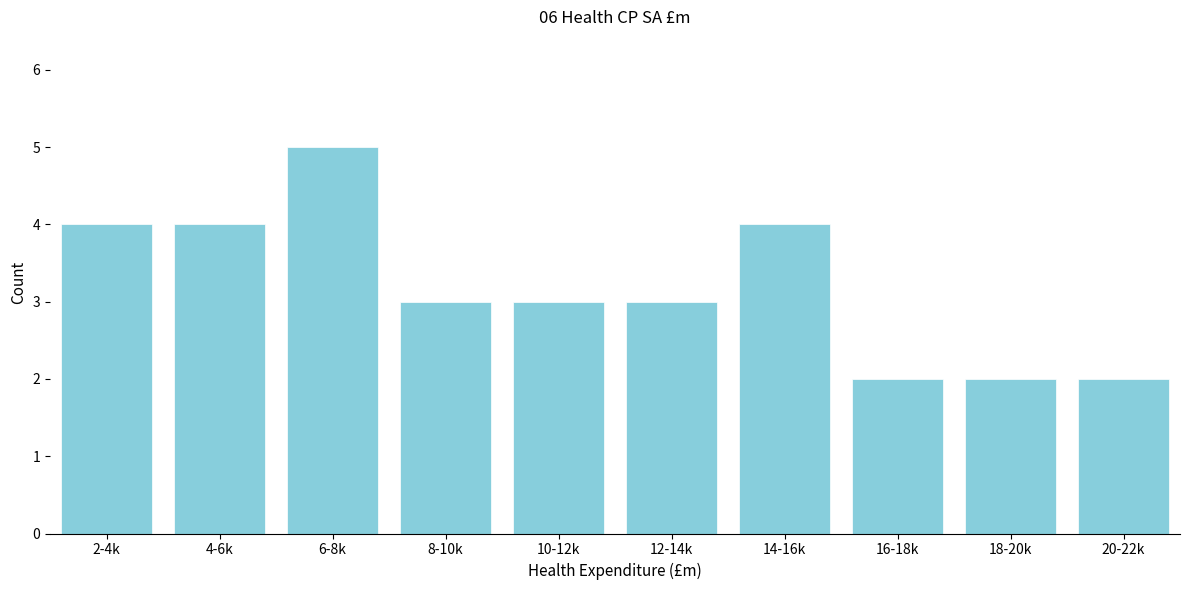

Reading right to left, what are all the values shown in this chart?

20-22k=2	18-20k=2	16-18k=2	14-16k=4	12-14k=3	10-12k=3	8-10k=3	6-8k=5	4-6k=4	2-4k=4